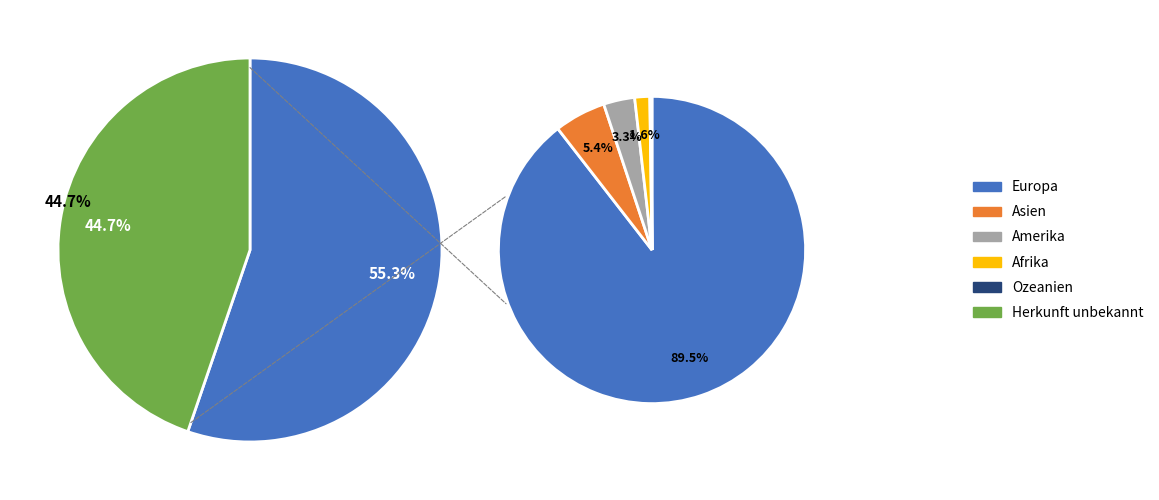

What is the largest slice in the pie chart?

Europa